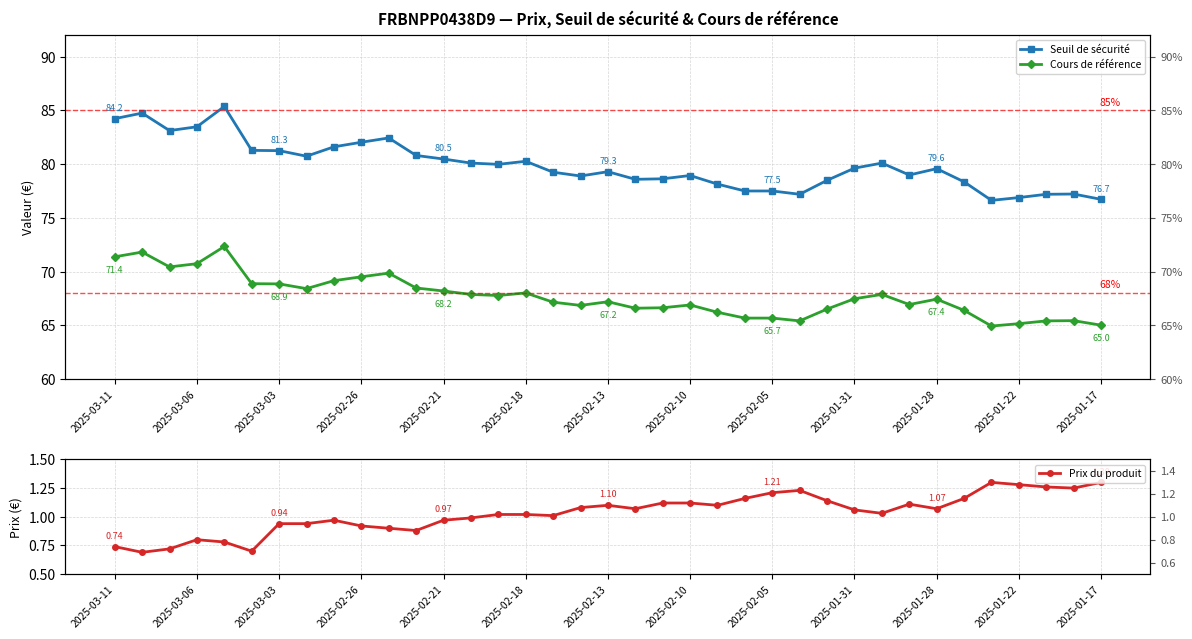

What is the difference between the maximum and second lowest values in the Prix du produit series?

0.6